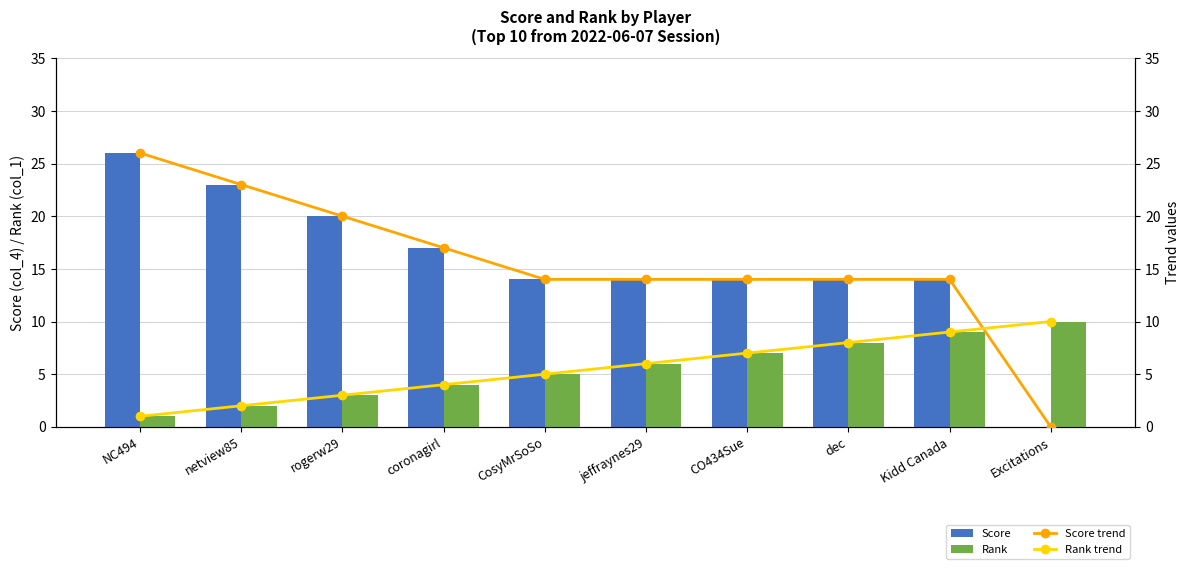

At which category does the chart reach its peak across all series?

NC494